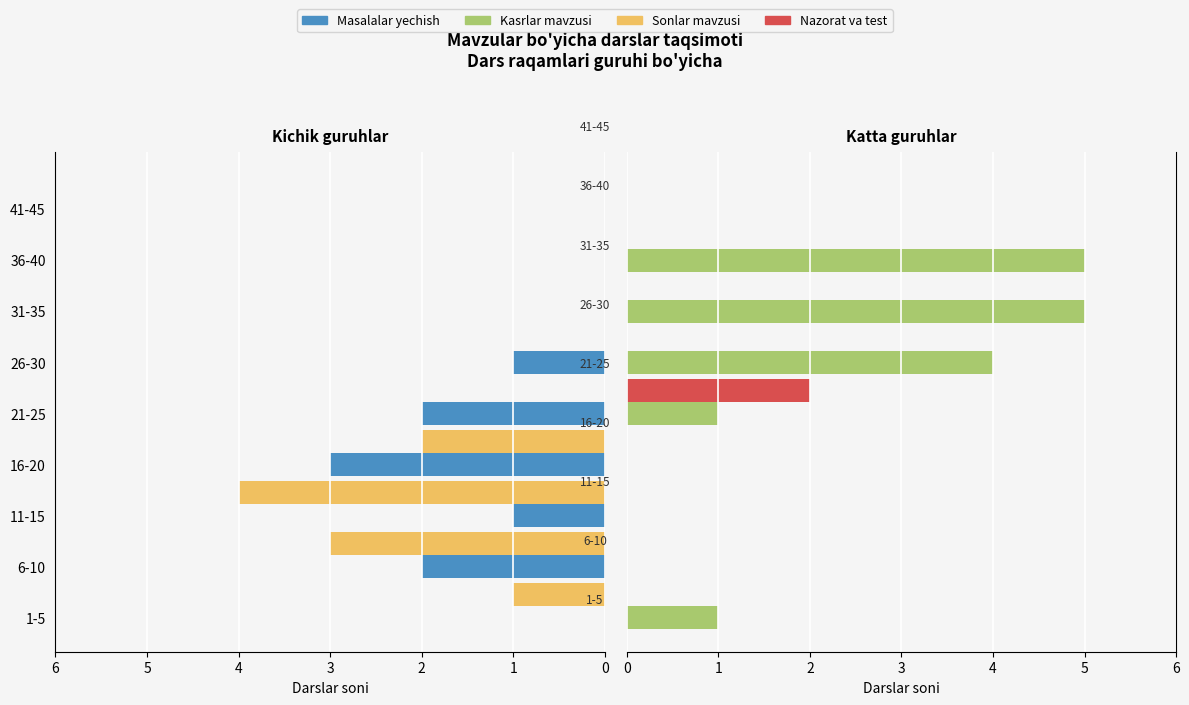

What is the spread (max minus min) of values at 6?

5